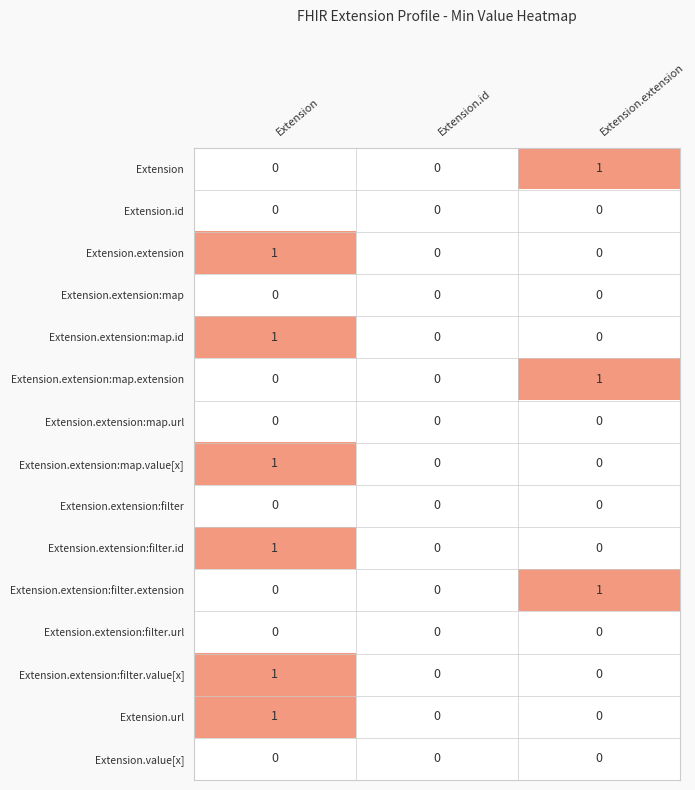

The Extension.extension series shows 2 at Extension. True or false?

False